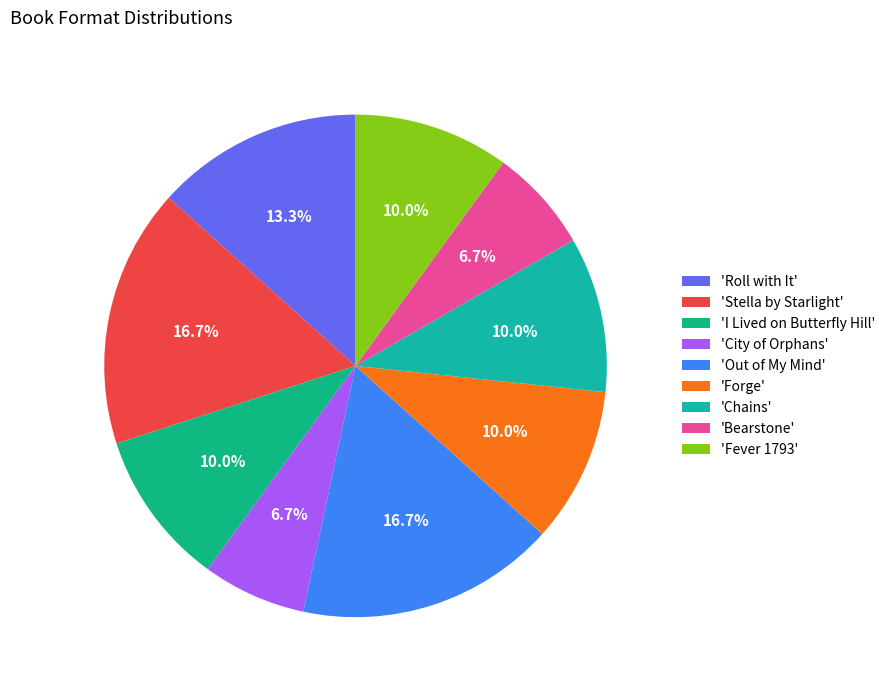

How many segments does this pie chart have?

9